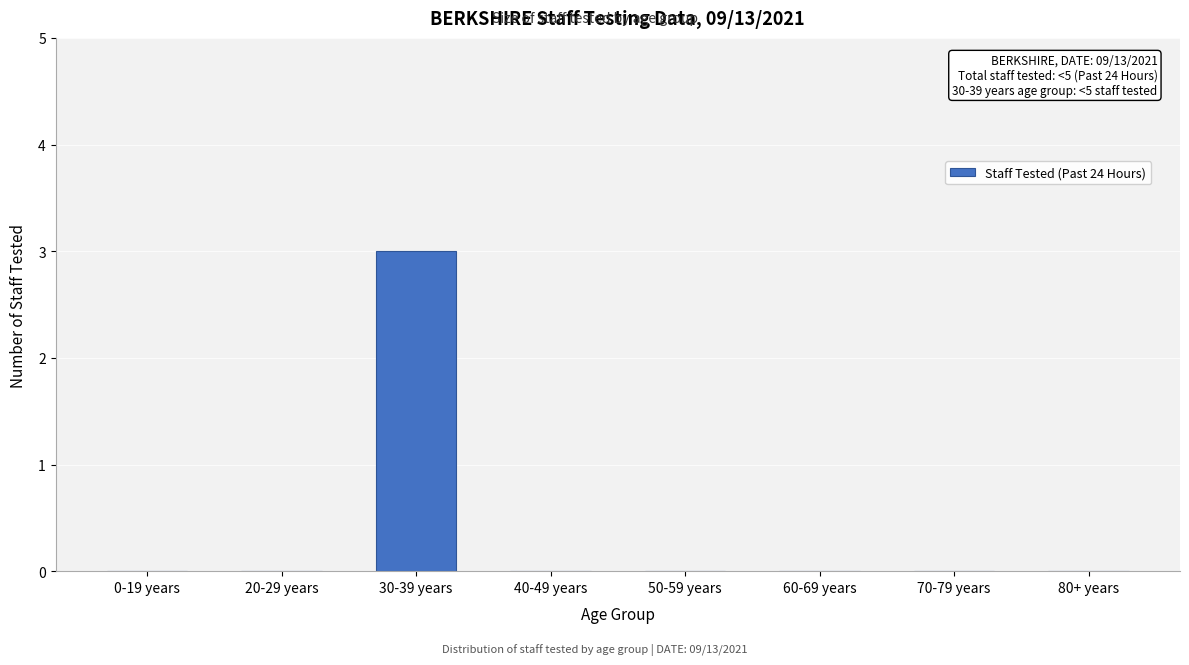

Reading left to right, transcribe all the data shown in this chart.

0-19 years=0	20-29 years=0	30-39 years=3	40-49 years=0	50-59 years=0	60-69 years=0	70-79 years=0	80+ years=0